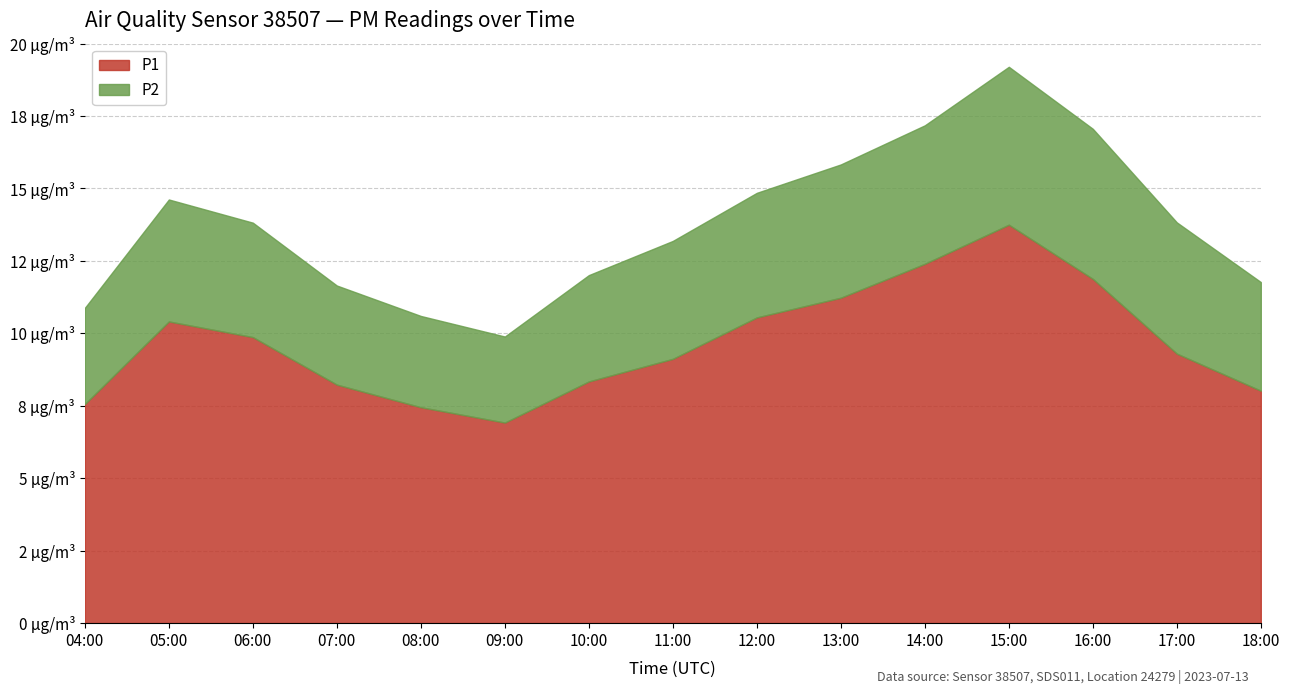

Reading left to right, what are all the values shown in this chart?

P1: 04:00=7.6	05:00=10.4	06:00=9.9	07:00=8.2	08:00=7.5	09:00=6.9	10:00=8.3	11:00=9.1	12:00=10.6	13:00=11.2	14:00=12.4	15:00=13.8	16:00=11.9	17:00=9.3	18:00=8.0
P2: 04:00=3.3	05:00=4.2	06:00=4.0	07:00=3.4	08:00=3.1	09:00=3.0	10:00=3.7	11:00=4.1	12:00=4.3	13:00=4.6	14:00=4.8	15:00=5.5	16:00=5.2	17:00=4.5	18:00=3.8